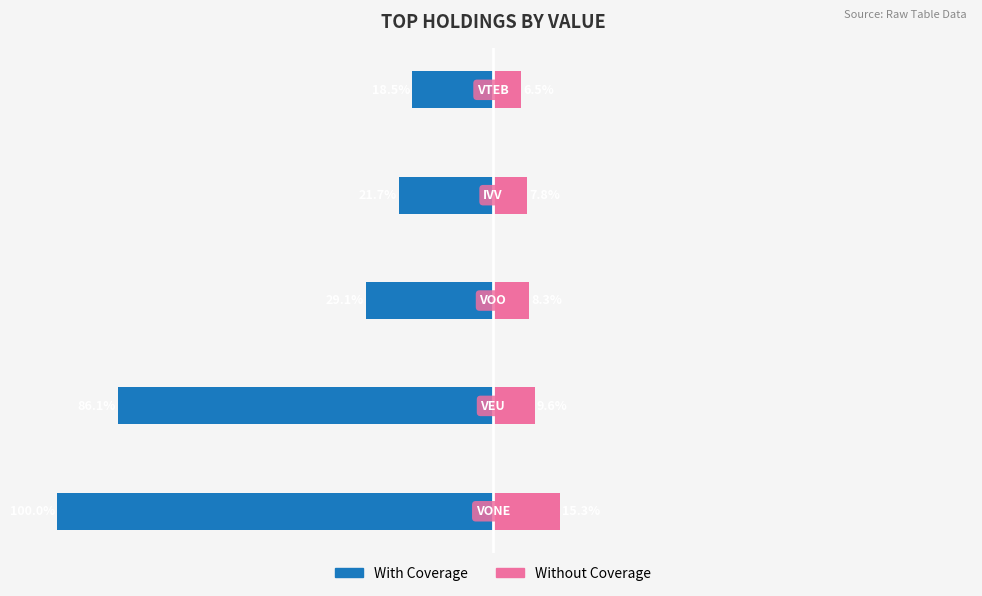

Reading right to left, transcribe all the data shown in this chart.

With Coverage: -18.5	-21.7	-29.1	-86.1	-100.0
Without Coverage: 6.5	7.8	8.3	9.6	15.3